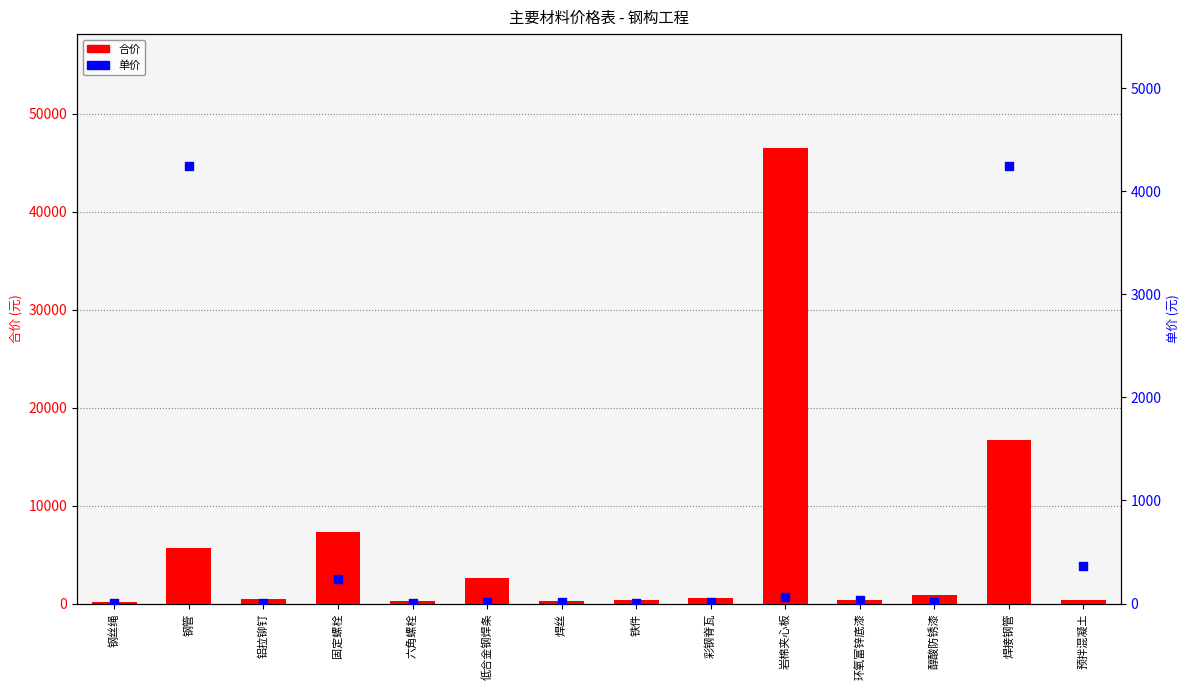

What is the total value across all series at 焊丝?

317.7